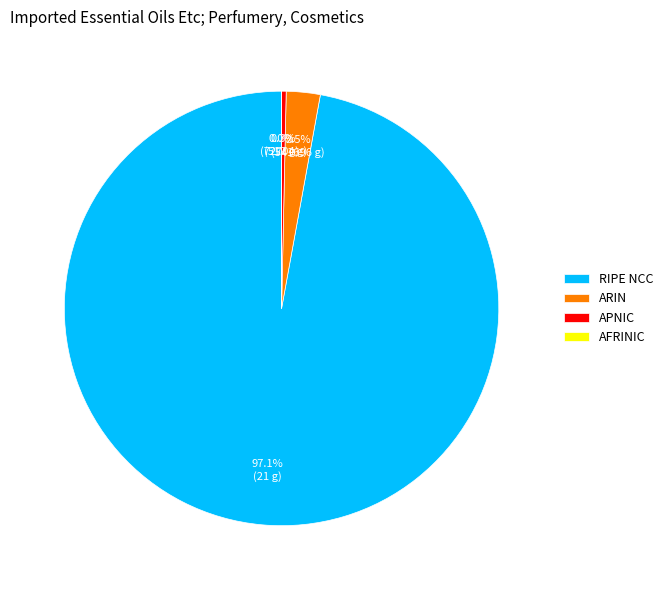

What is the total percentage of APNIC and RIPE NCC?

97.5%